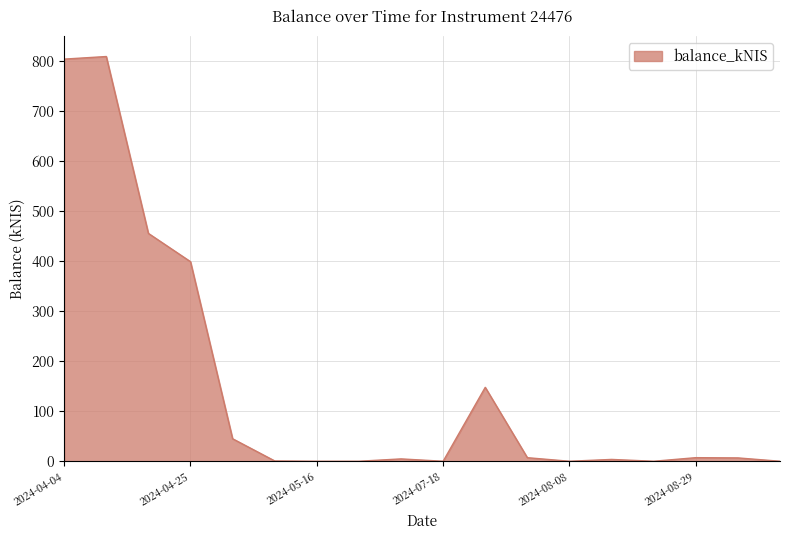

What is the greatest value displayed?

809.0